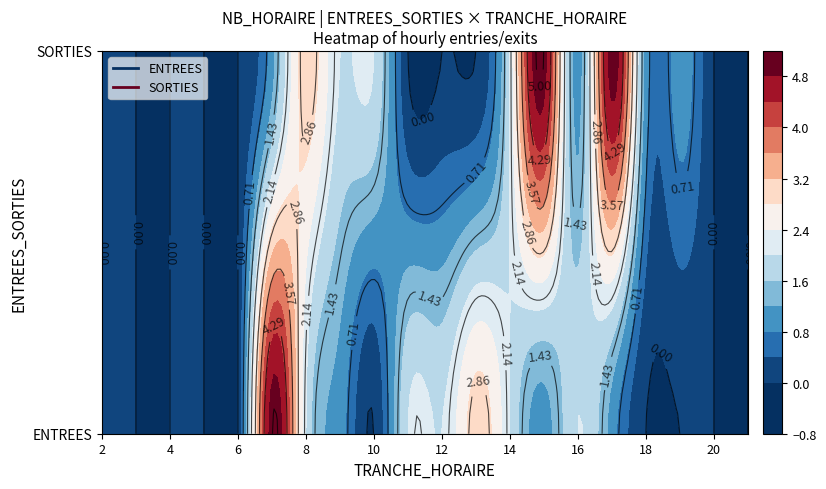

How many distinct data groups are displayed?

2